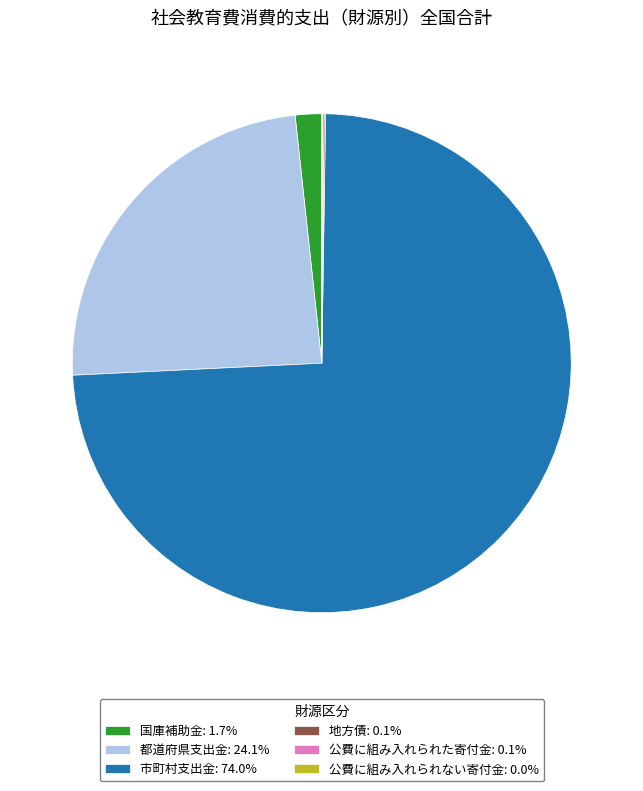

Does 市町村支出金: 74.0% represent more than half of the total?

Yes